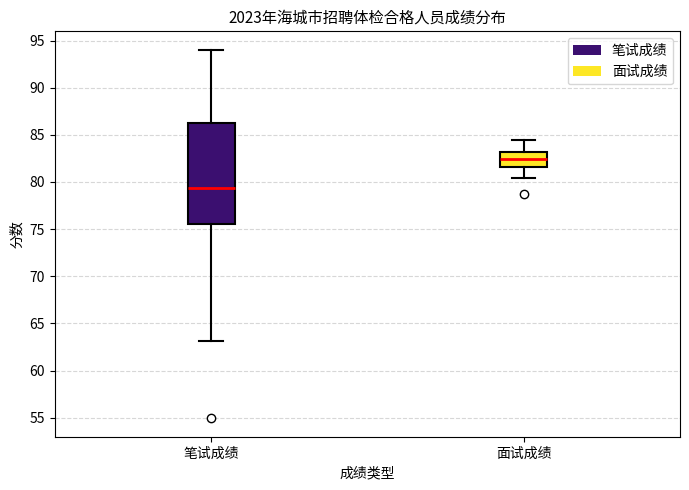

Reading left to right, read every box against the y-axis: the position of its median line, the range the box covers, and the ends of its whiskers. The values are not printed on the chart, so give them approximately, as read against the axis.

笔试成绩: median 79.5, box 75.5 to 86.0, whiskers 63.0 to 94.0
面试成绩: median 82.5, box 81.5 to 83.0, whiskers 80.5 to 84.5